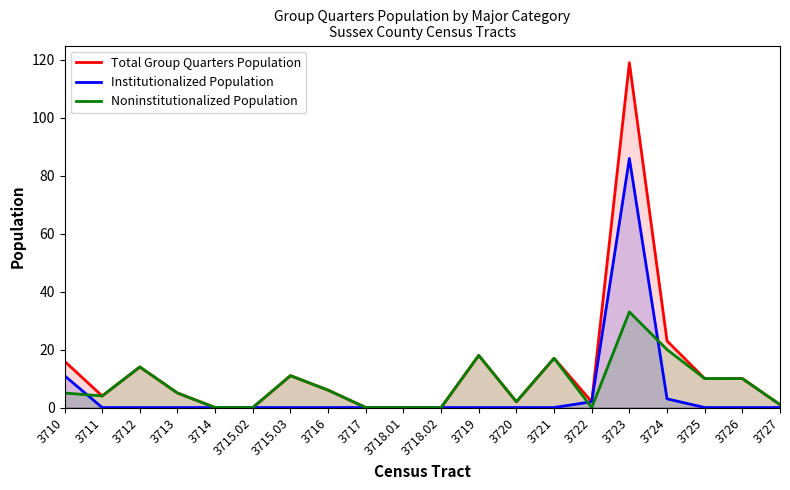

List the series in order of their peak value, highest first.

Total Group Quarters Population, Institutionalized Population, Noninstitutionalized Population